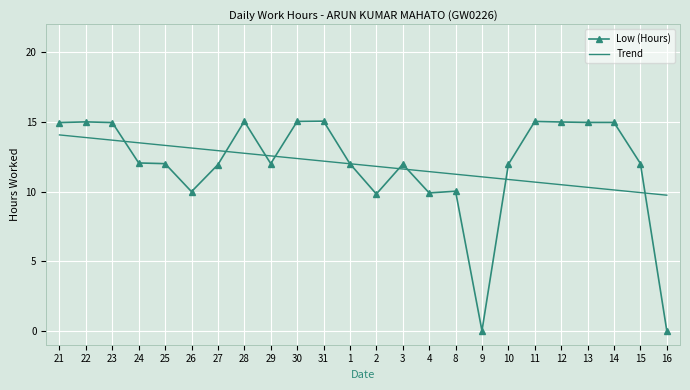

What position from the left is 3?

14